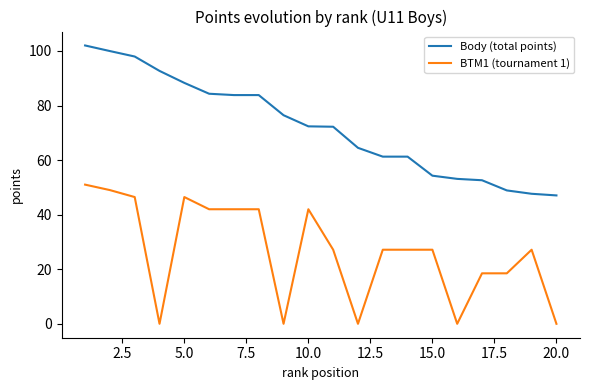

What is the difference between the maximum and minimum values in the BTM1 (tournament 1) series?

51.0